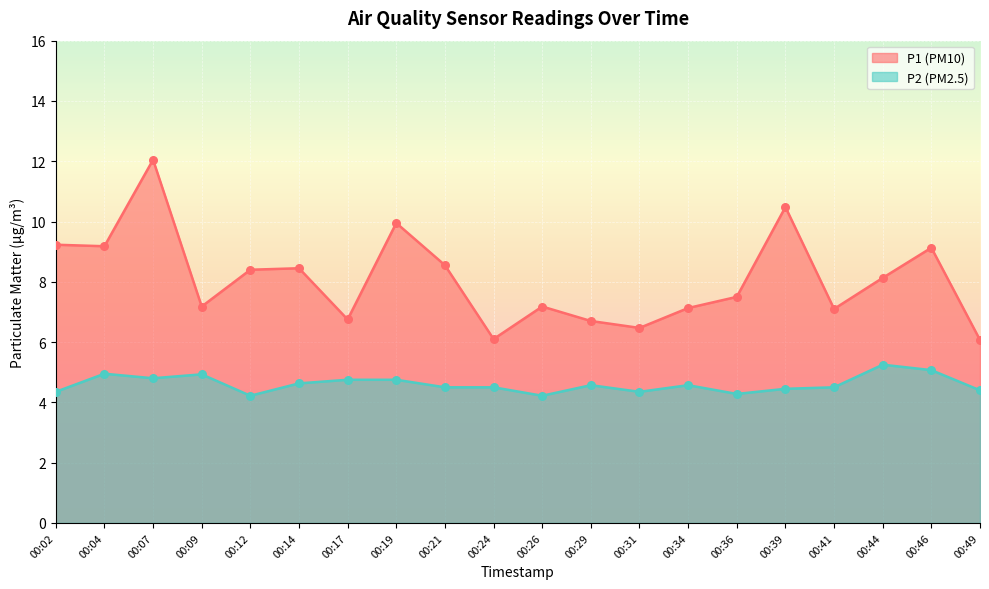

Which series reaches the maximum Y coordinate?

P1